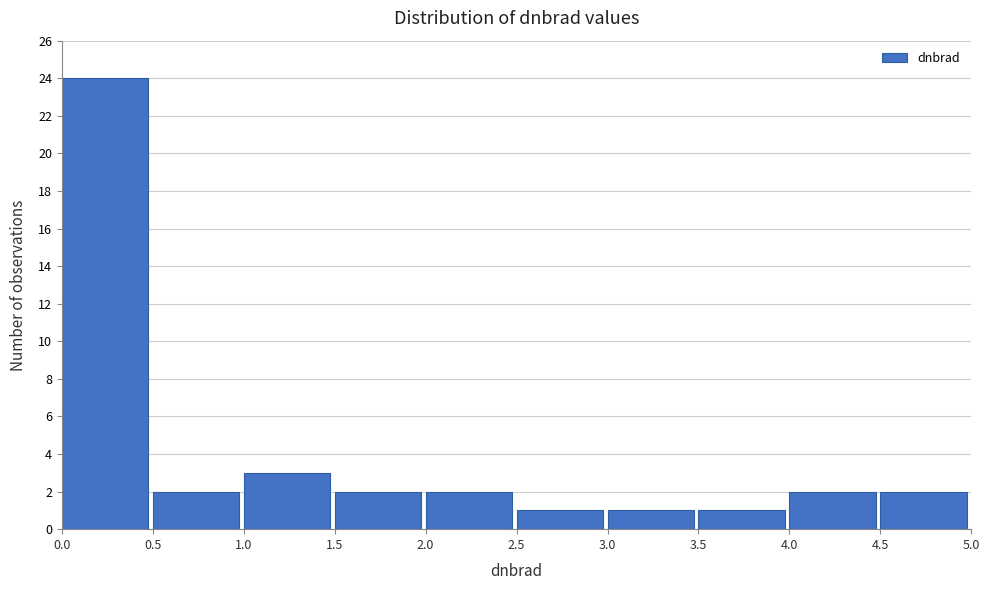

Reading left to right, transcribe this chart: for each bar, give the range it covers on the x-axis and its height. The values are not printed on the chart, so give them approximately, as read against the axis.

0.0 to 0.5: 24
0.5 to 1.0: 2
1.0 to 1.5: 3
1.5 to 2.0: 2
2.0 to 2.5: 2
2.5 to 3.0: 1
3.0 to 3.5: 1
3.5 to 4.0: 1
4.0 to 4.5: 2
4.5 to 5.0: 2